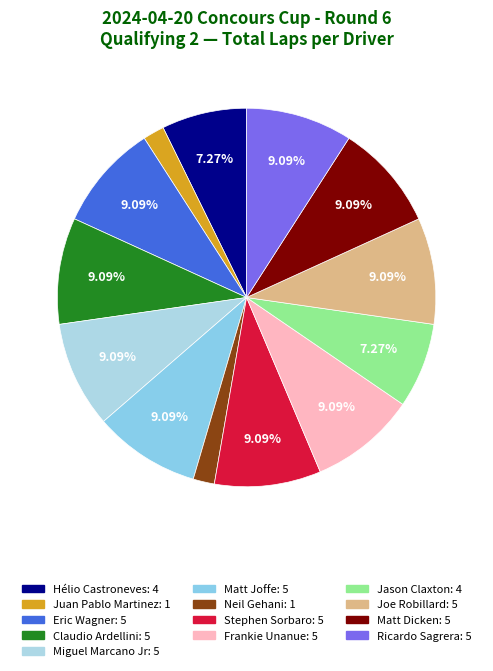

How many slices are in this pie chart?

13